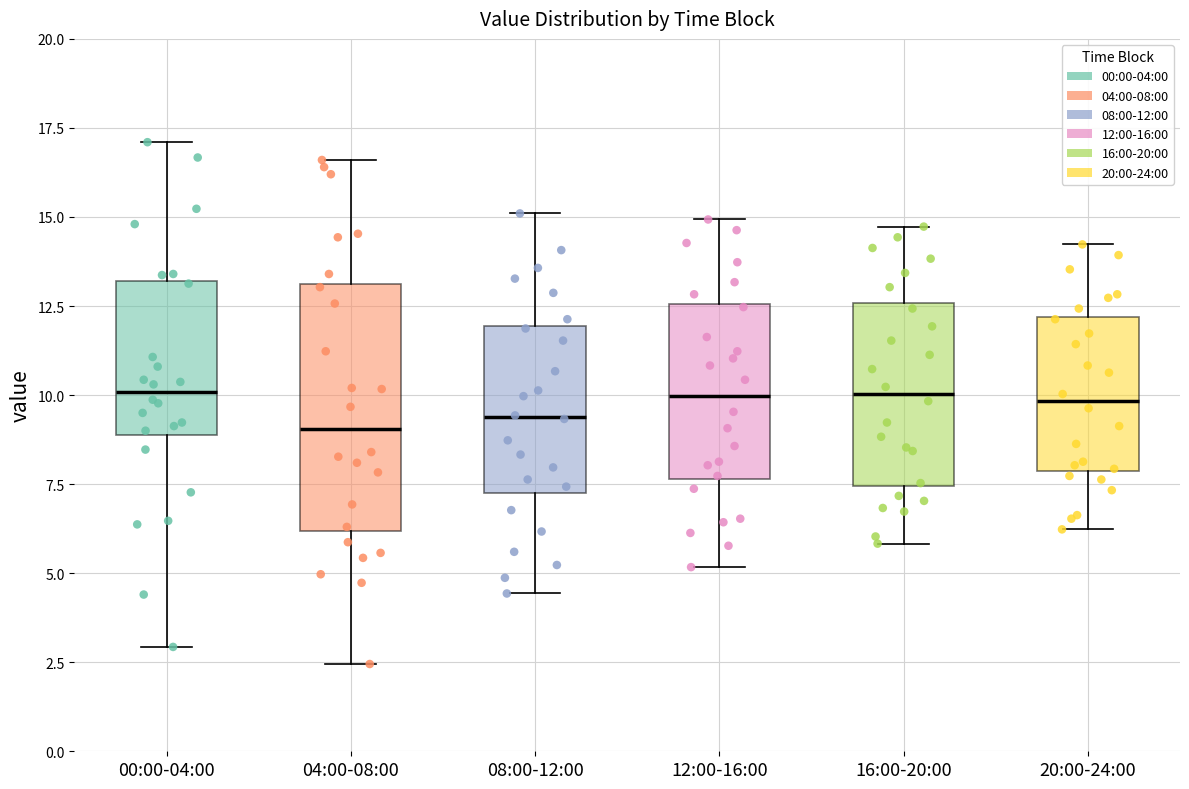

Reading left to right, read every box against the y-axis: the position of its median line, the range the box covers, and the ends of its whiskers. The values are not printed on the chart, so give them approximately, as read against the axis.

00:00-04:00: median 10.0, box 9.0 to 13.0, whiskers 3.0 to 17.0
04:00-08:00: median 9.0, box 6.0 to 13.0, whiskers 2.5 to 16.5
08:00-12:00: median 9.5, box 7.5 to 12.0, whiskers 4.5 to 15.0
12:00-16:00: median 10.0, box 7.5 to 12.5, whiskers 5.0 to 15.0
16:00-20:00: median 10.0, box 7.5 to 12.5, whiskers 6.0 to 14.5
20:00-24:00: median 10.0, box 8.0 to 12.0, whiskers 6.0 to 14.0